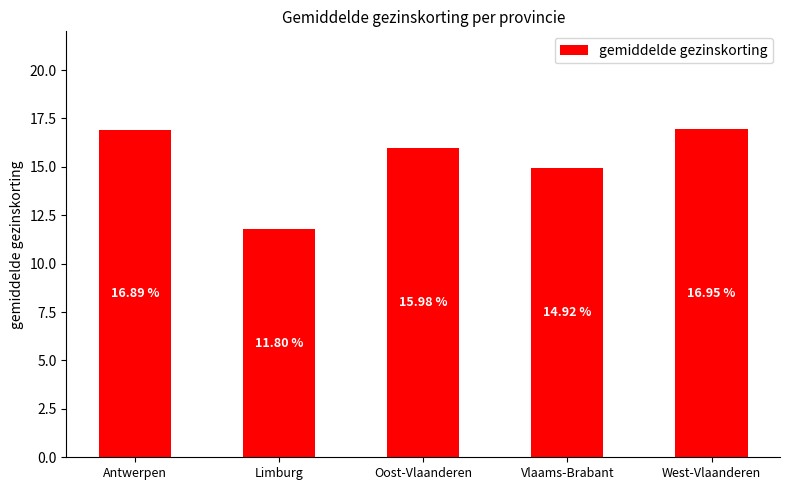

Between West-Vlaanderen and Limburg, which is larger?

West-Vlaanderen